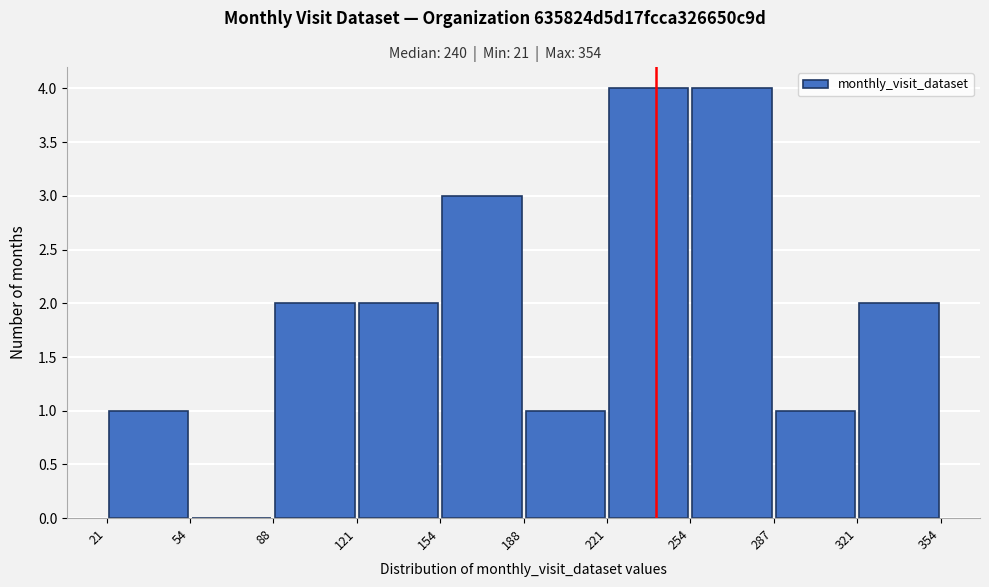

How tall is the bar that spans 154 to 188 on the x-axis? The values are not printed on the chart, so give them approximately, as read against the axis.

3